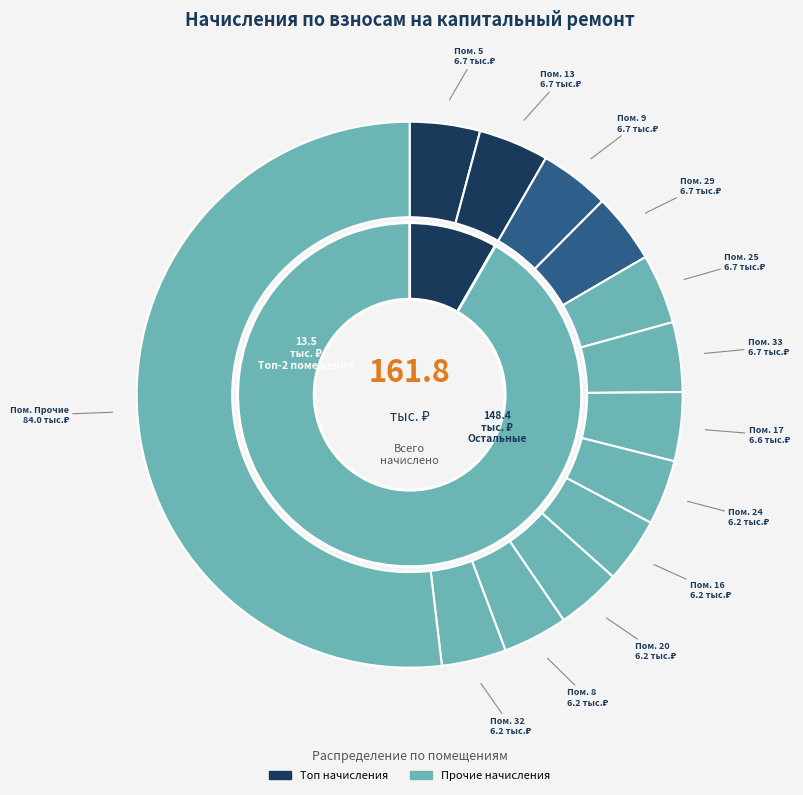

Do 13 and 2 together represent more than half of the pie?

No